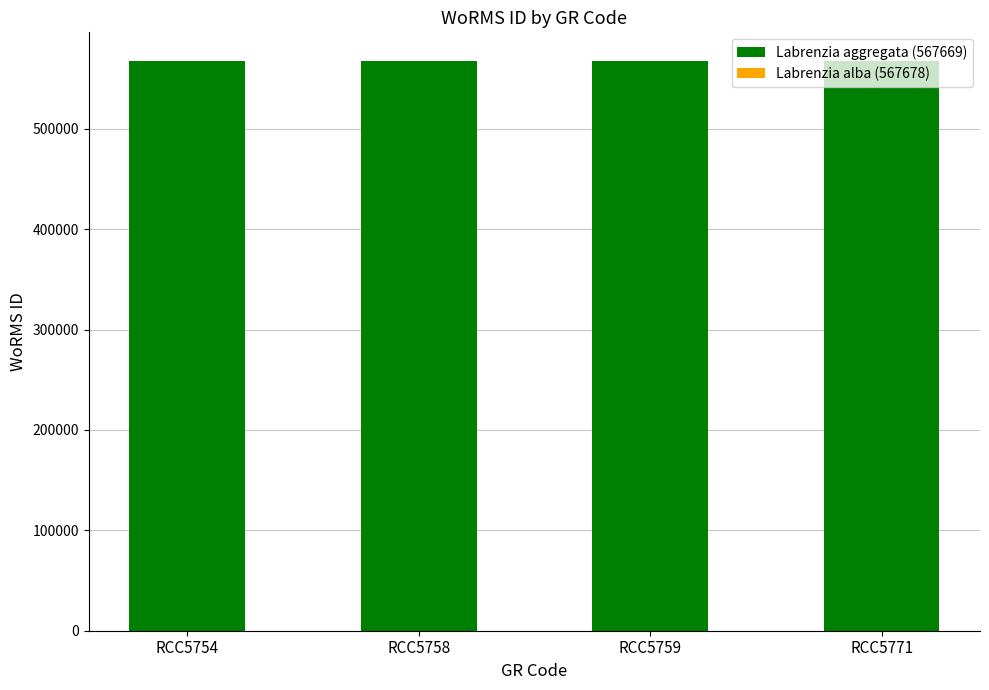

The value of Labrenzia aggregata (567669) at RCC5771 is 567669. True or false?

True